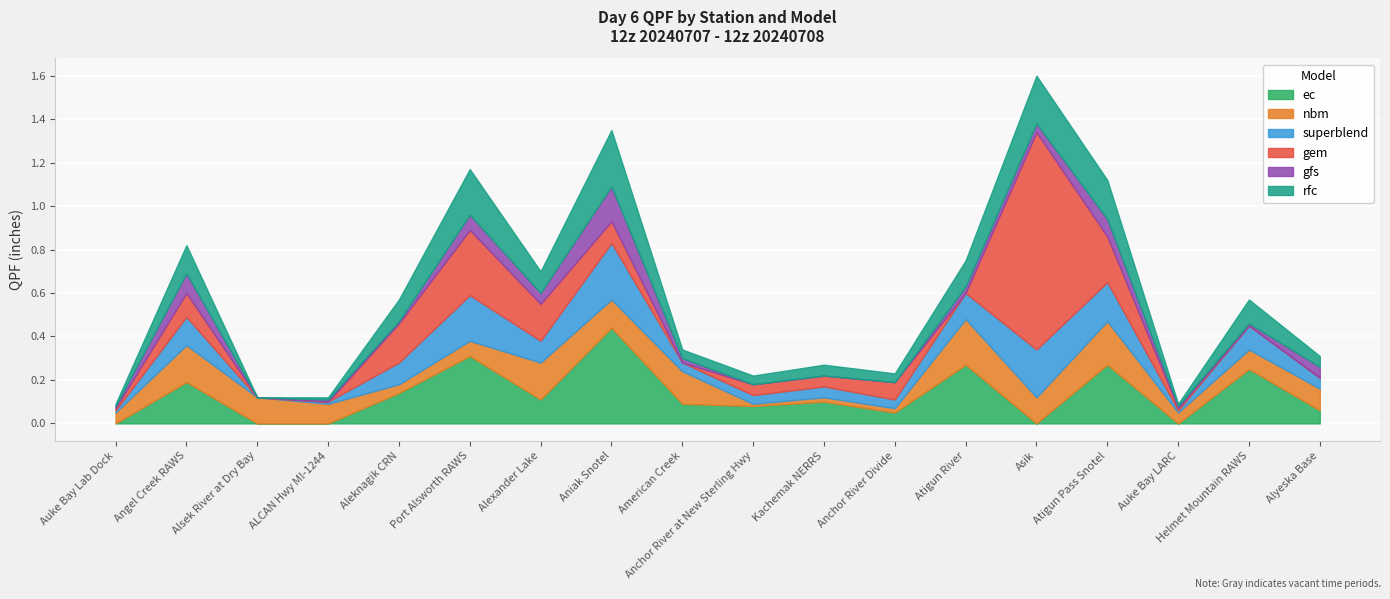

What is the value of the ec point at the 6th from the left?

0.3